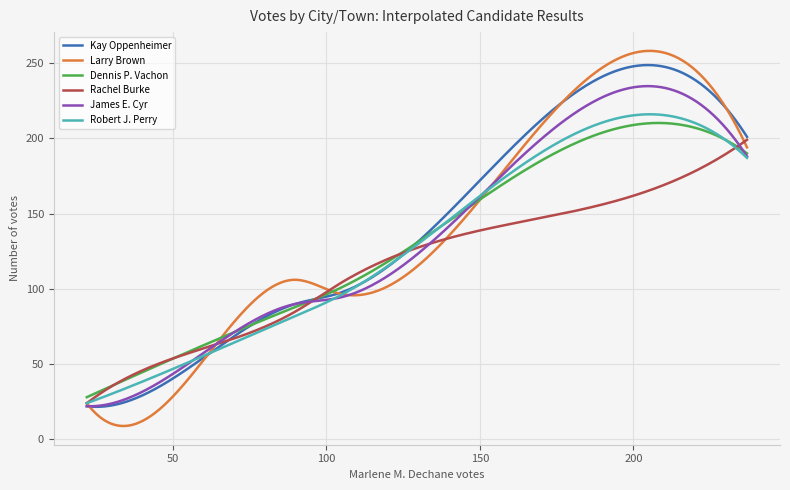

What is the maximum value shown in the chart?

258.1